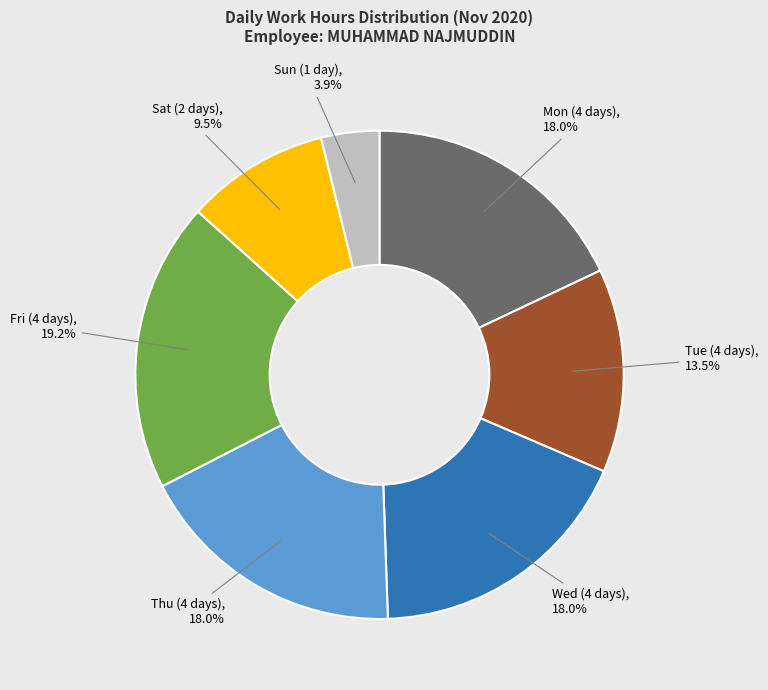

What percentage is NOT represented by Tue (4 days)?

86.5%